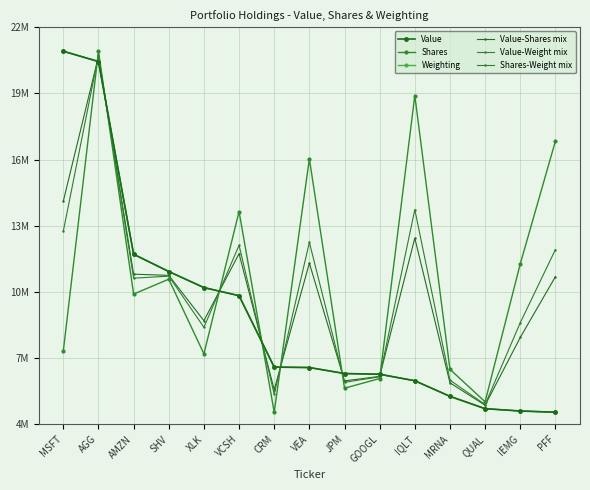

Is this an area chart (filled region under the line)?

No